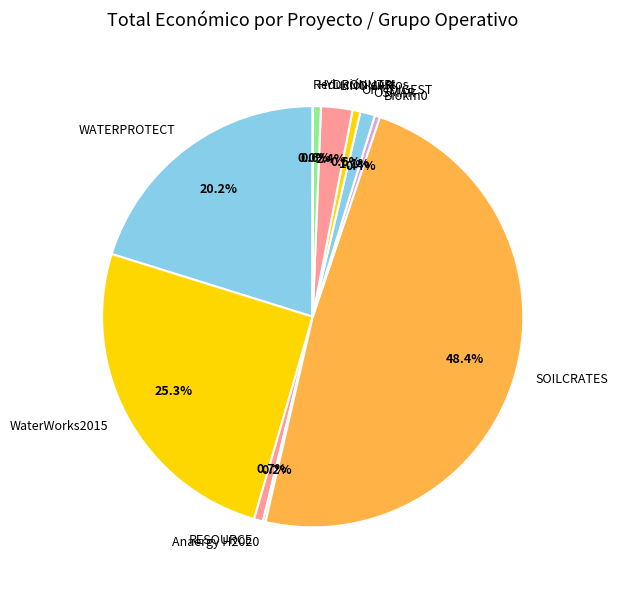

Is there a majority slice in this chart?

No